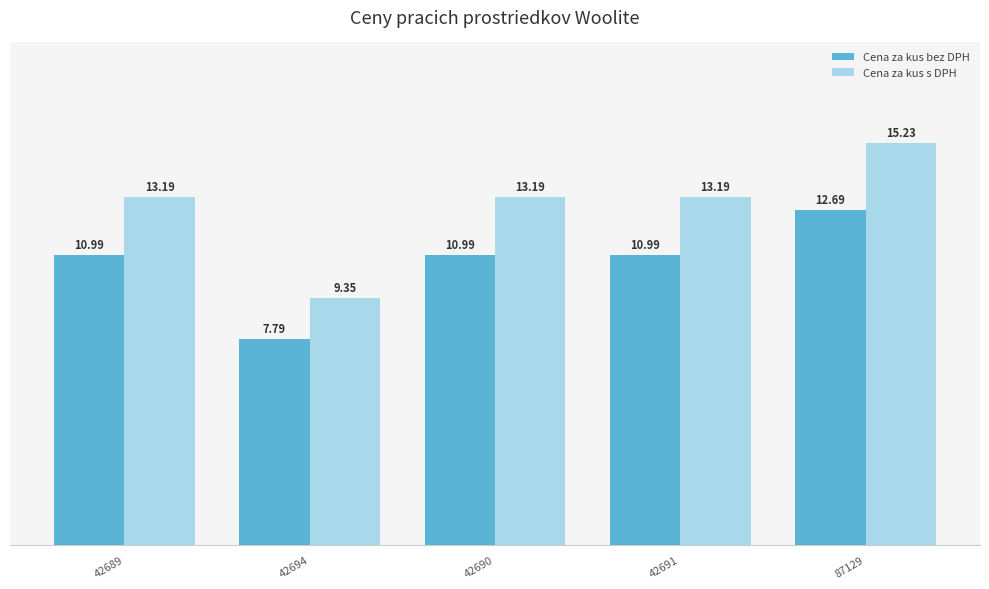

What is the total value across all series at 42690?

24.2